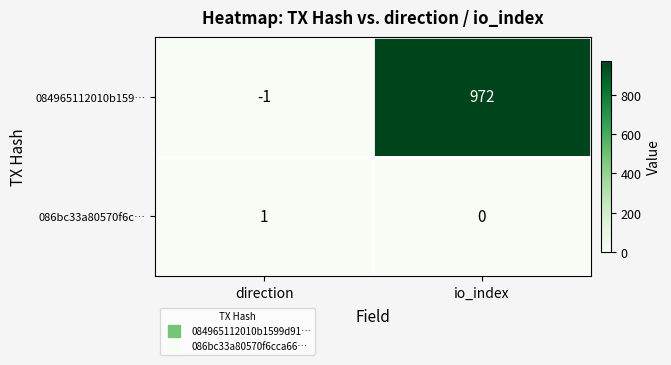

Reading left to right, list all the values displayed in this chart.

084965112010b159…: -1	972
086bc33a80570f6c…: 1	0